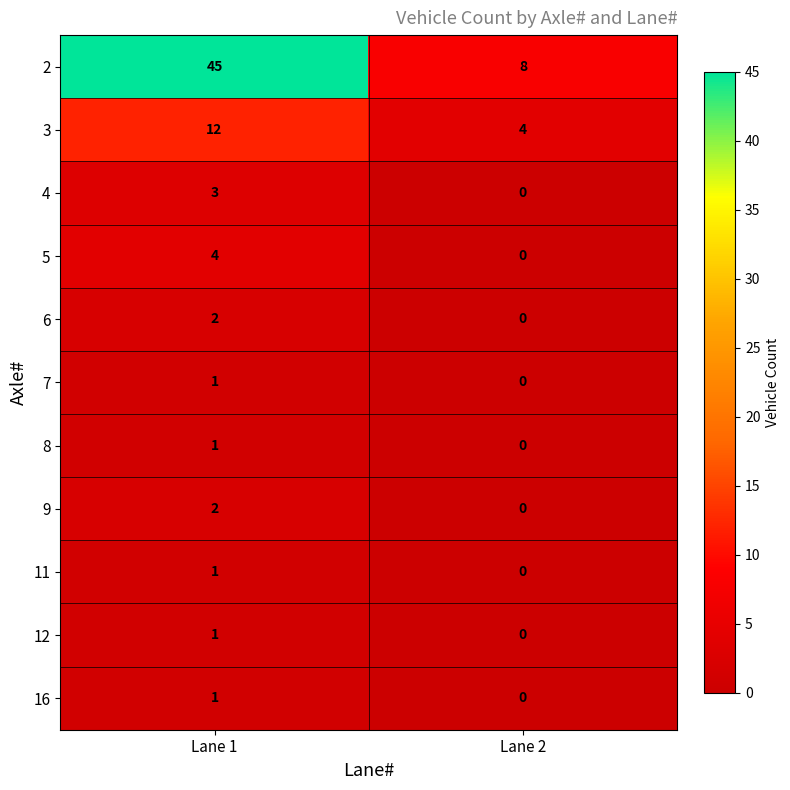

How many categories are shown in the chart?

2